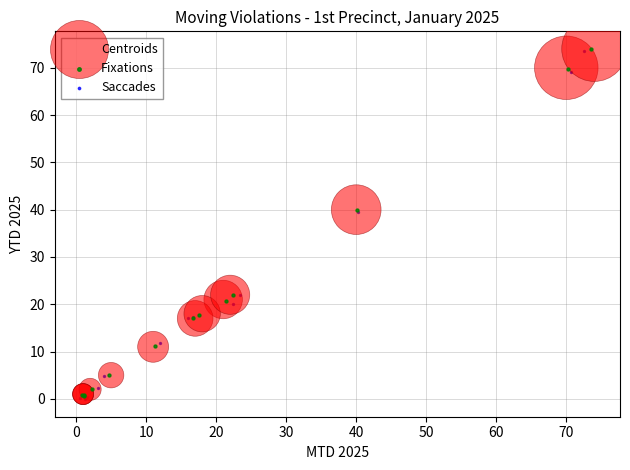

Which series contains the lowest Y value?

Saccades